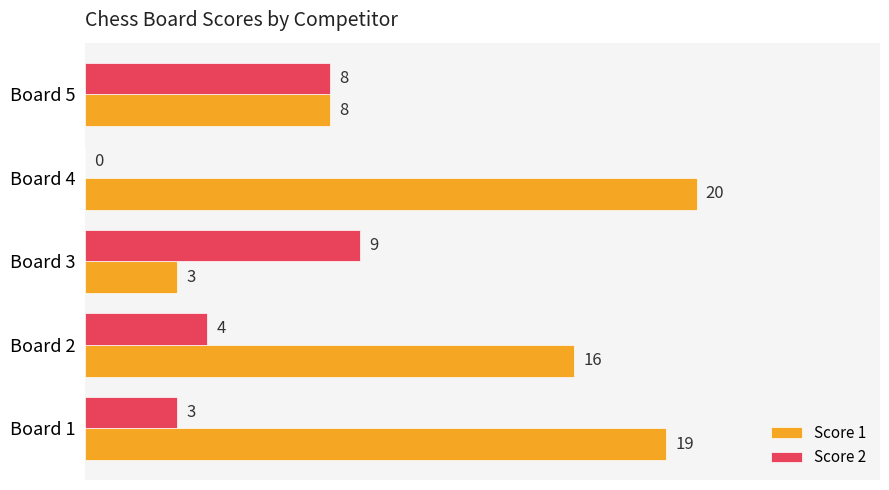

True or false: Score 1 has a value of 20 at Board 4.

True